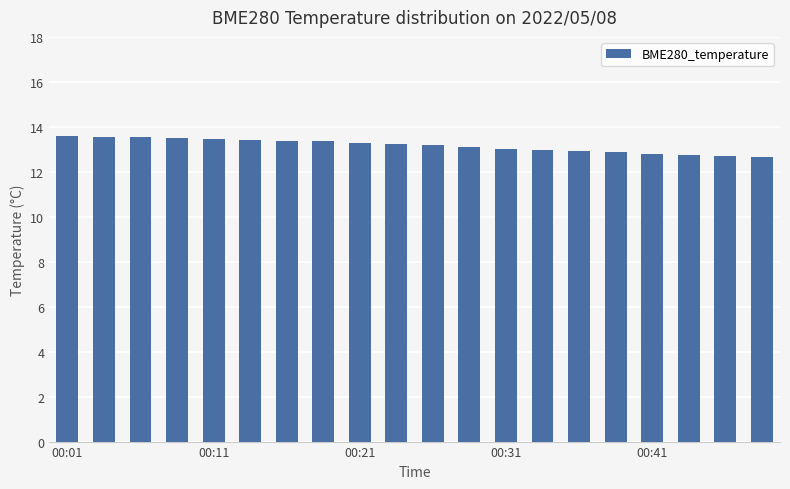

What is the sum of all values?

263.3